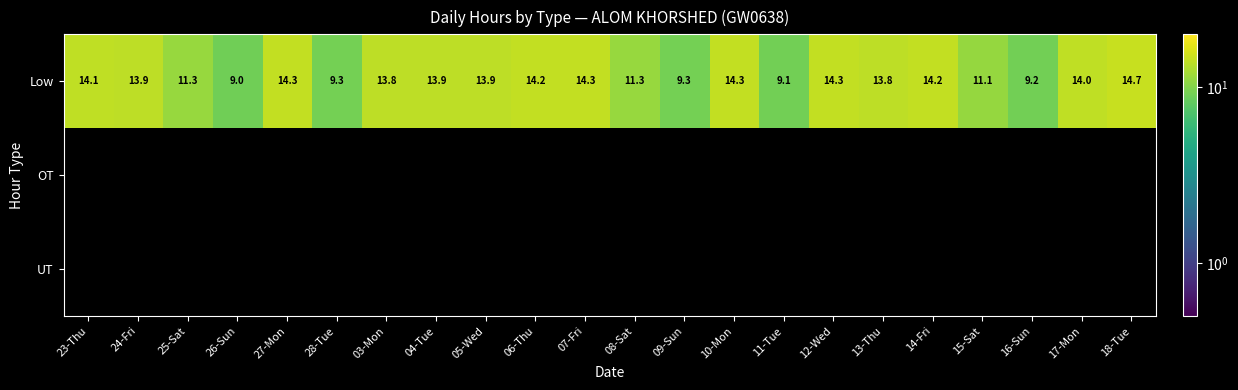

List the labels in order of Low value, largest first.

18-Tue, 12-Wed, 27-Mon, 07-Fri, 10-Mon, 06-Thu, 14-Fri, 23-Thu, 17-Mon, 05-Wed, 24-Fri, 04-Tue, 03-Mon, 13-Thu, 25-Sat, 08-Sat, 15-Sat, 28-Tue, 09-Sun, 16-Sun, 11-Tue, 26-Sun